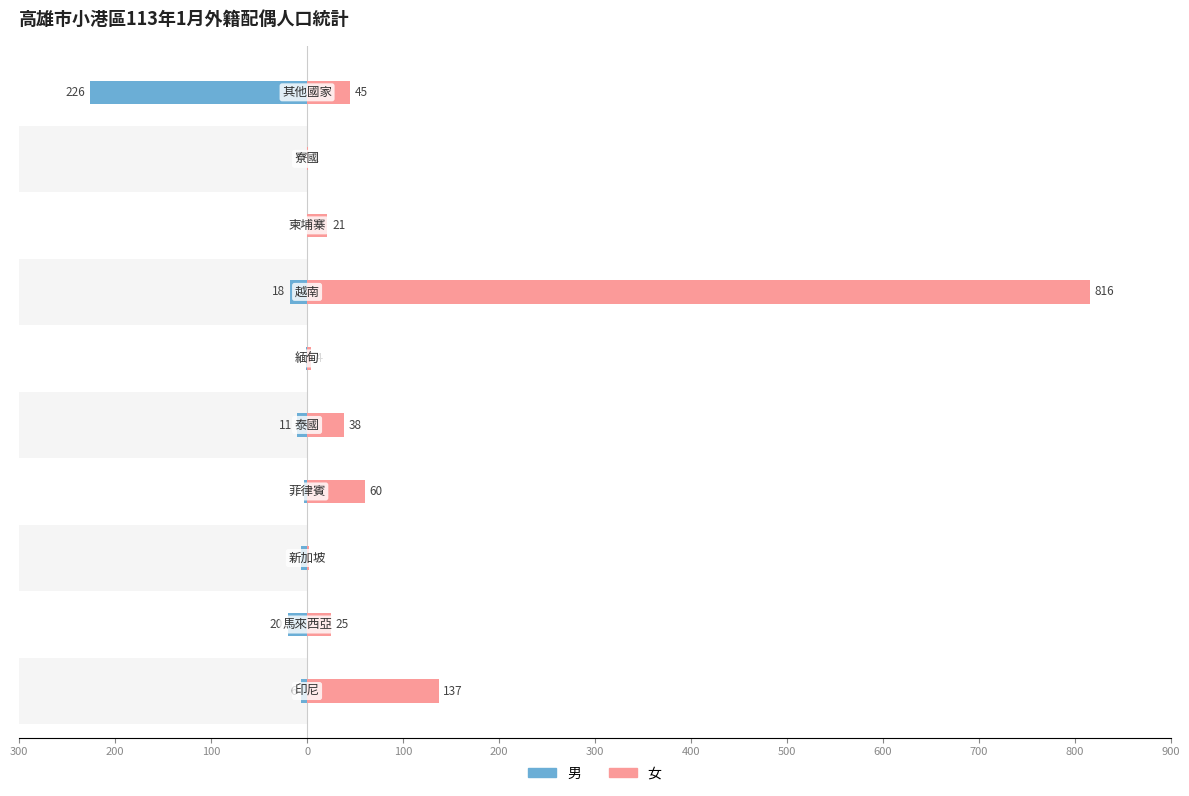

What is the difference between the maximum and second lowest values in the 女 series?

814